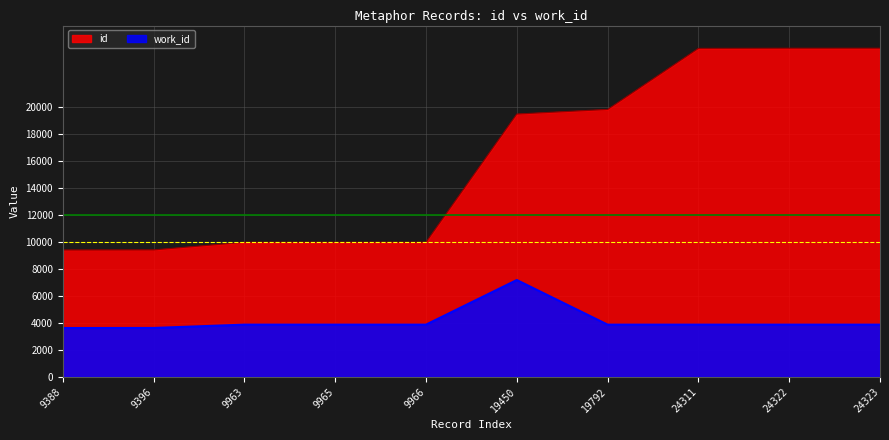

In work_id_scaled, how many points are higher than both neighbors (excluding endpoints)?

1